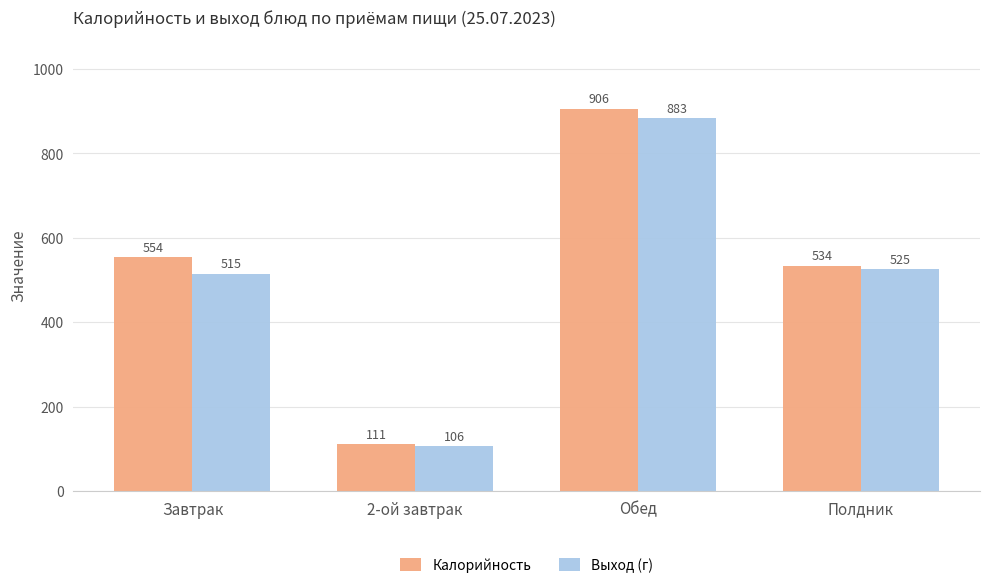

What is the label of the 3rd bar from the left?

Обед